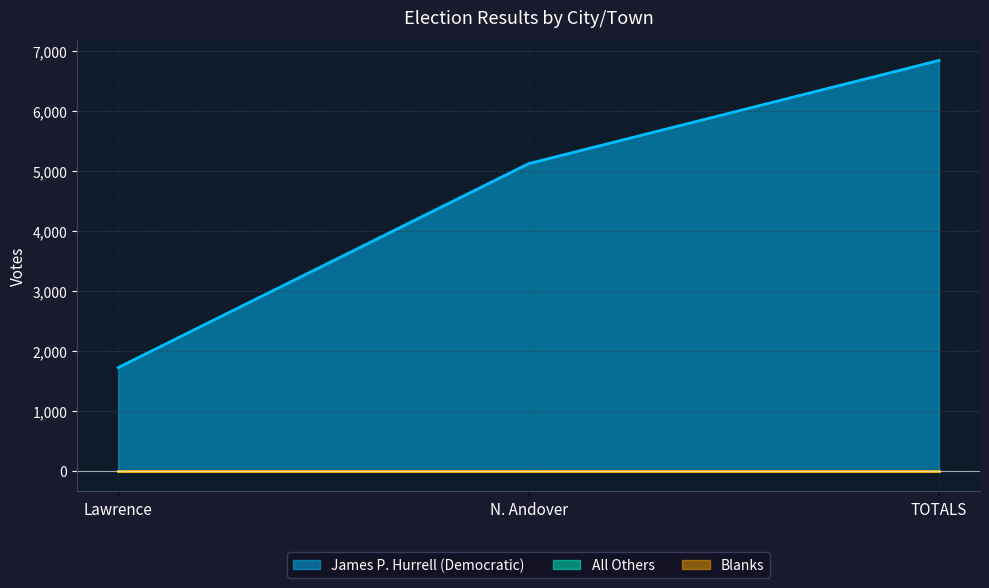

What is the value of the James P. Hurrell (Democratic) point at the 1st from the left?

1721